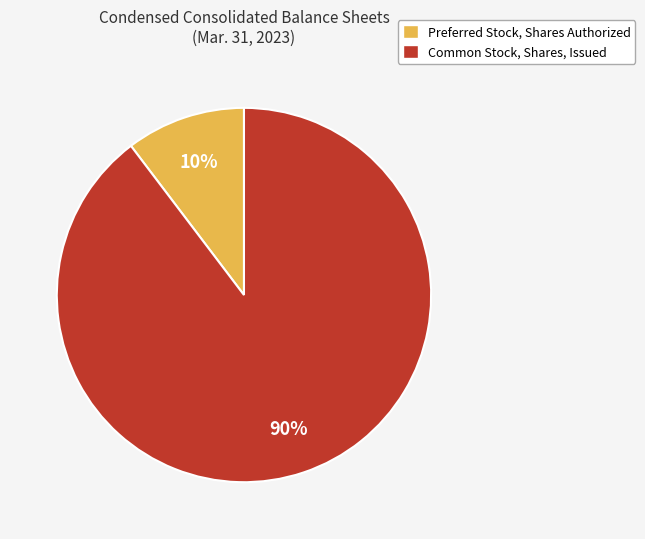

Which category accounts for the majority?

Common Stock, Shares, Issued